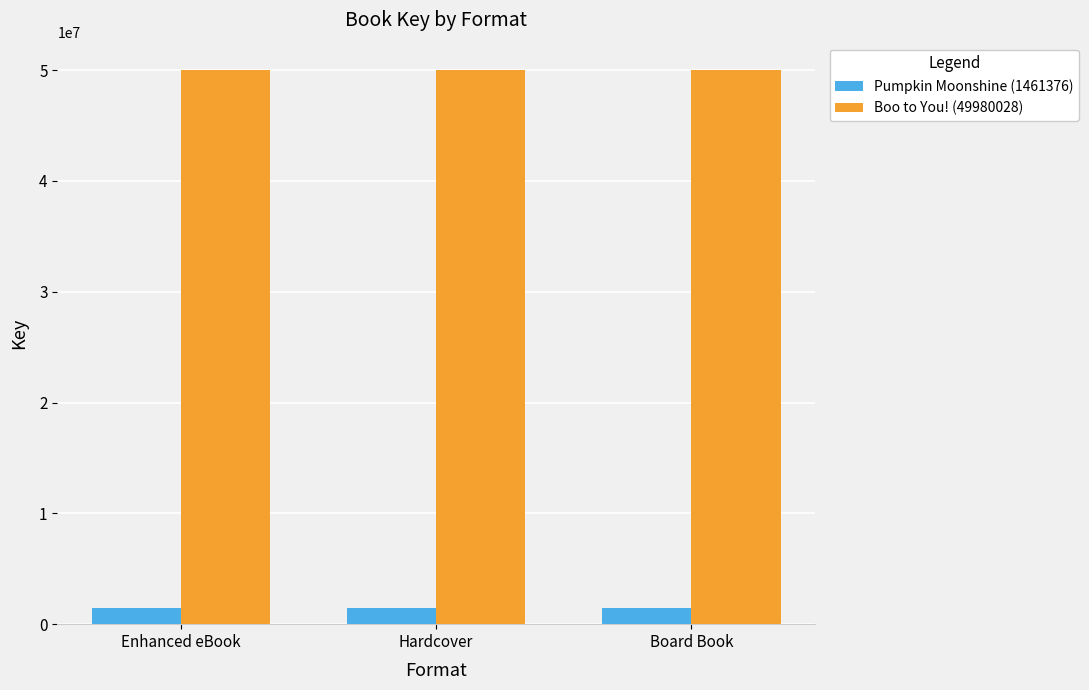

Reading left to right, extract all data points from this chart.

Pumpkin Moonshine (1461376): Enhanced eBook=1461376	Hardcover=1461376	Board Book=1461376
Boo to You! (49980028): Enhanced eBook=49980028	Hardcover=49980028	Board Book=49980028